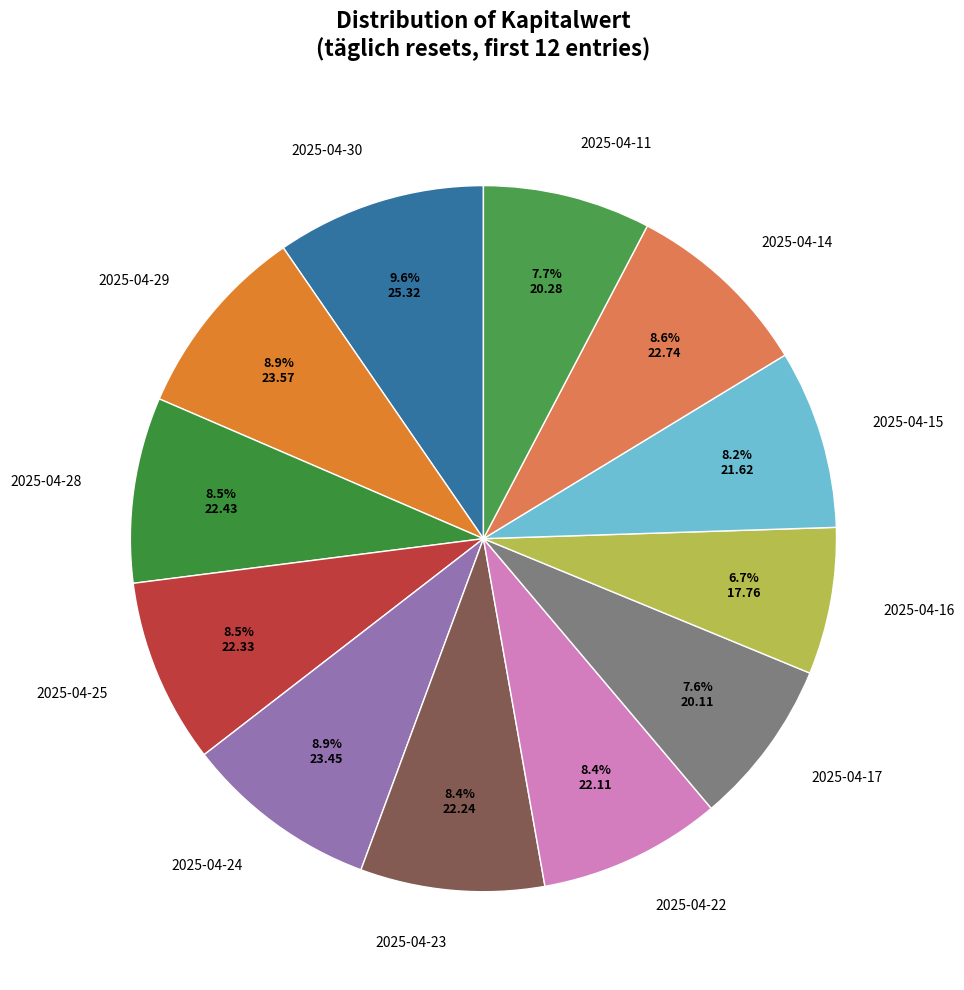

What is the smallest slice in the pie chart?

2025-04-16